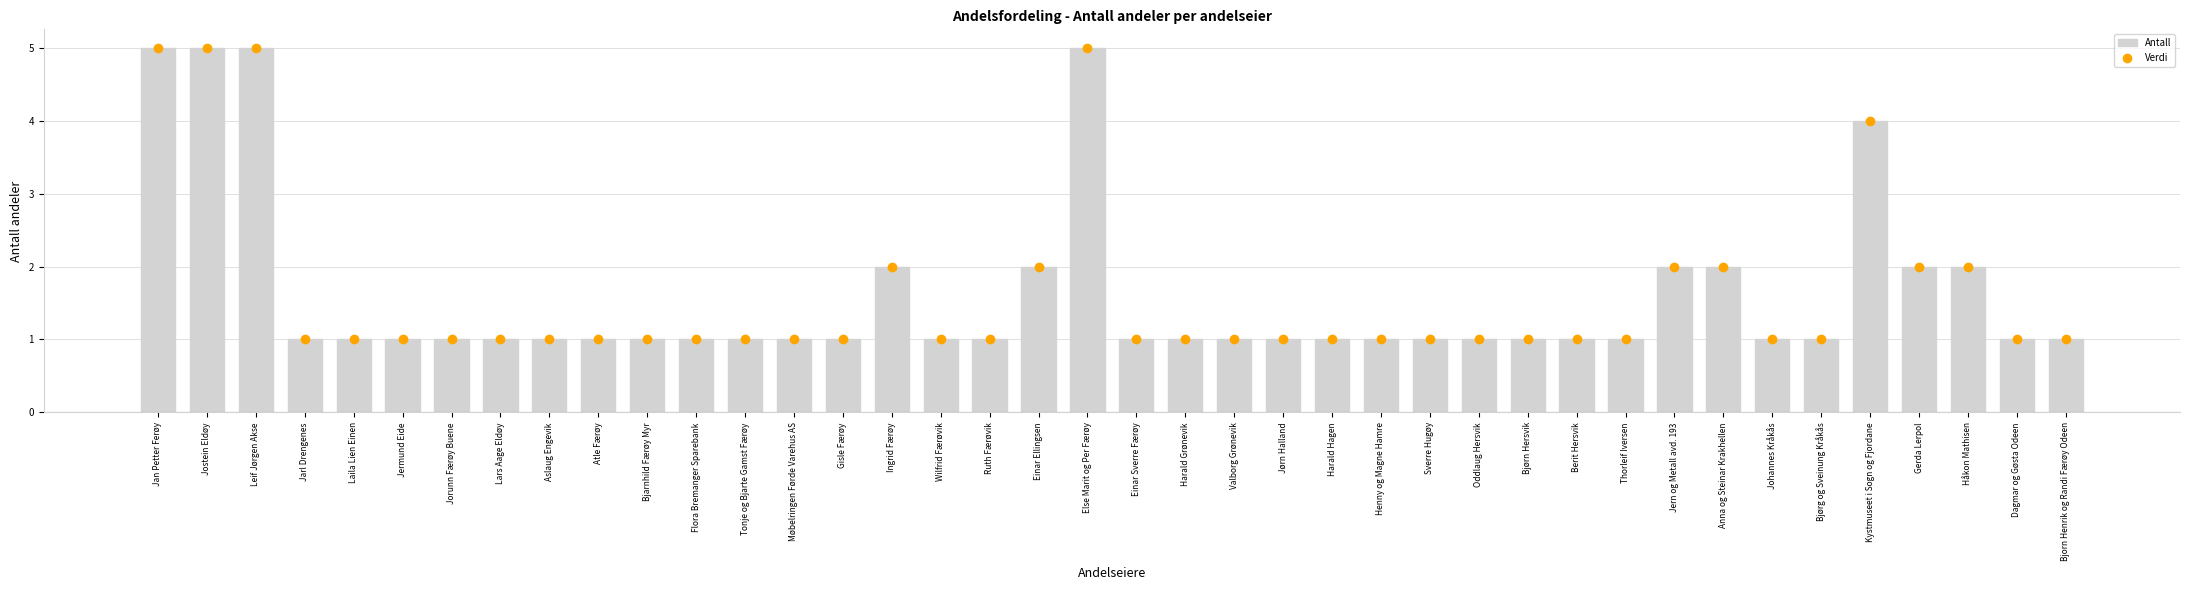

What position from the left is Berit Hersvik?

30